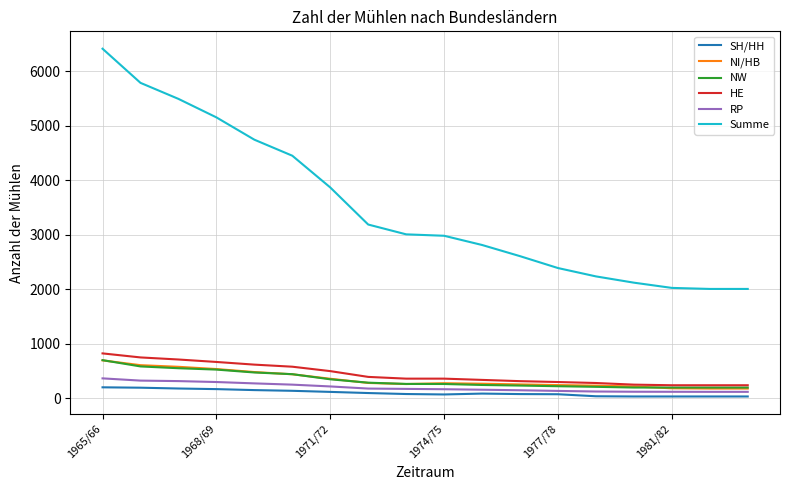

What is the maximum value shown in the chart?

6414